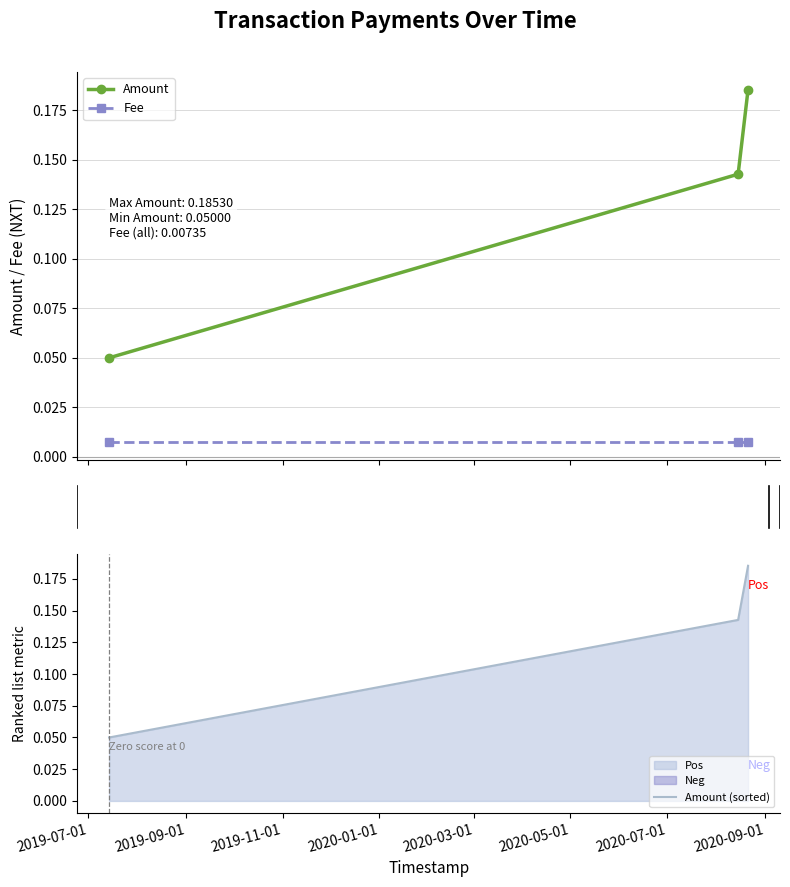

How many Amount (sorted) values are between 0 and 1?

3